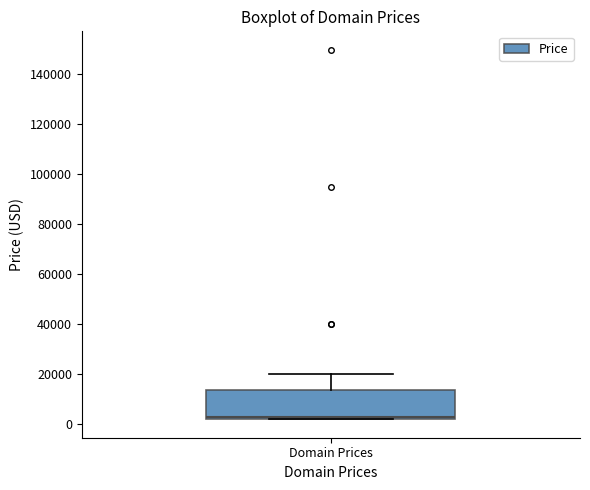

Transcribe this box plot: give where the median line is, the range the box spans, and where the two whiskers end, as read against the y-axis. The values are not printed on the chart, so give them approximately, as read against the axis.

median 2000 (just above the box's lower edge), box 2000 to 14000, whiskers 2000 to 20000